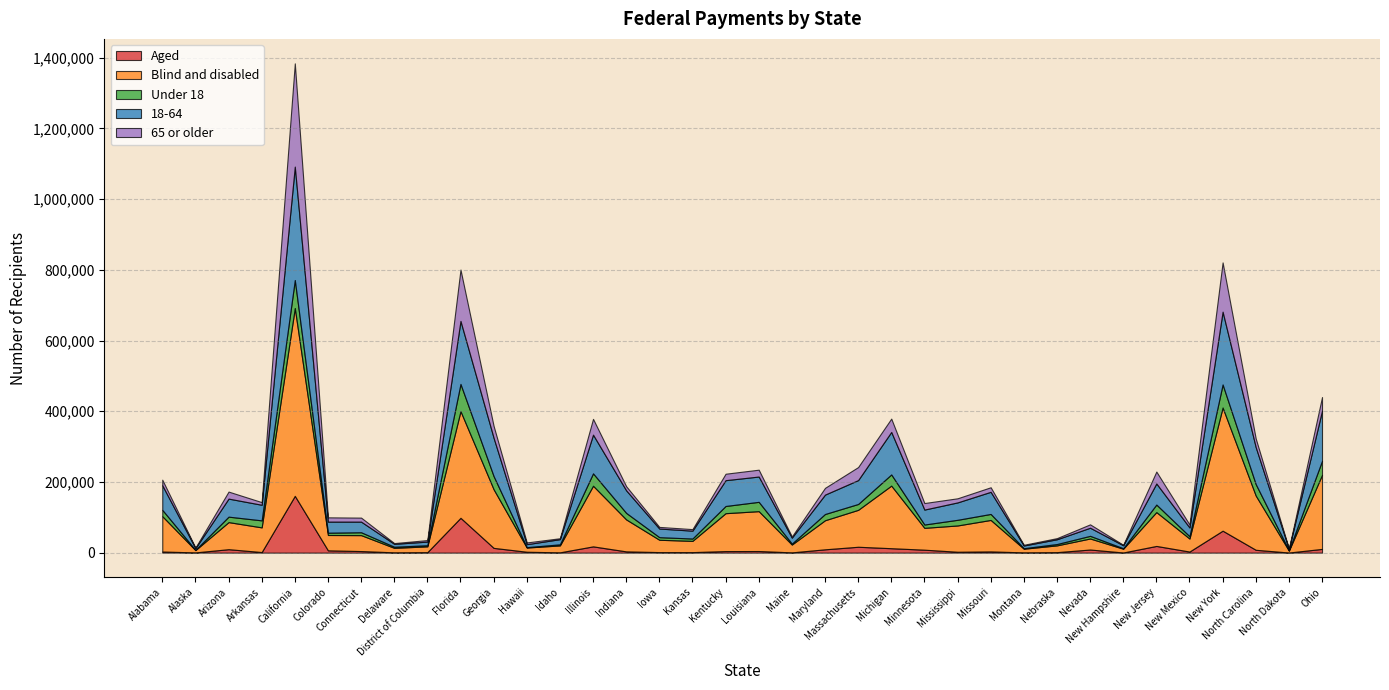

Which series has the largest total across all categories?

Blind and disabled